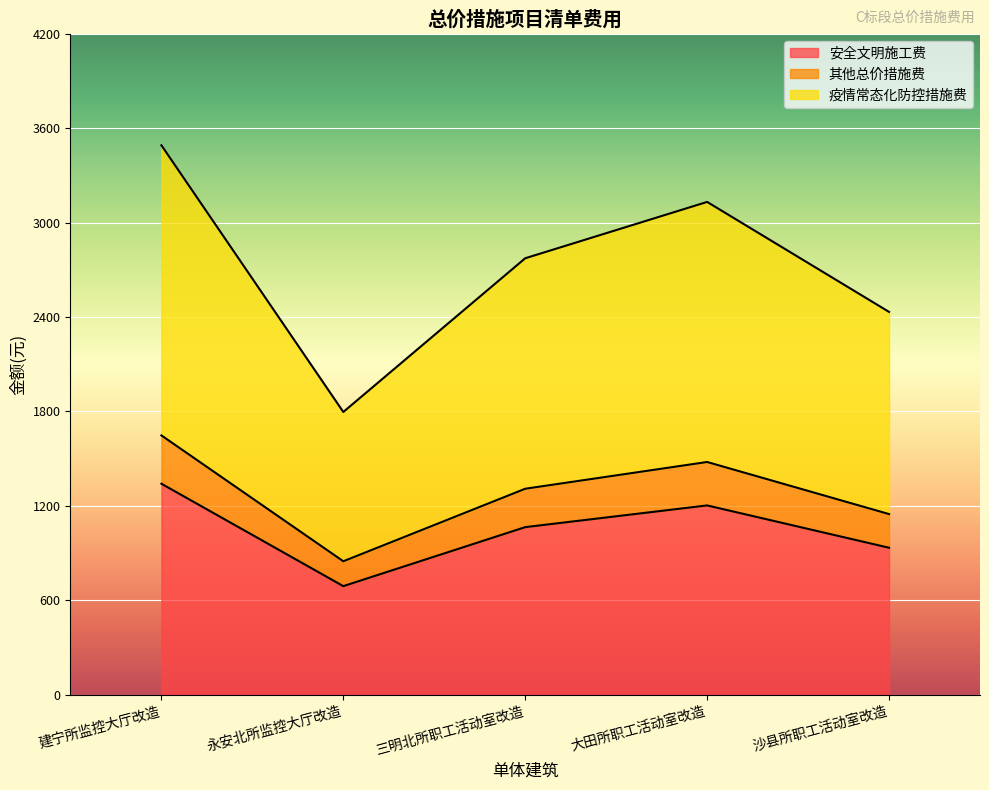

What is the average value of the 安全文明施工费 series?

1047